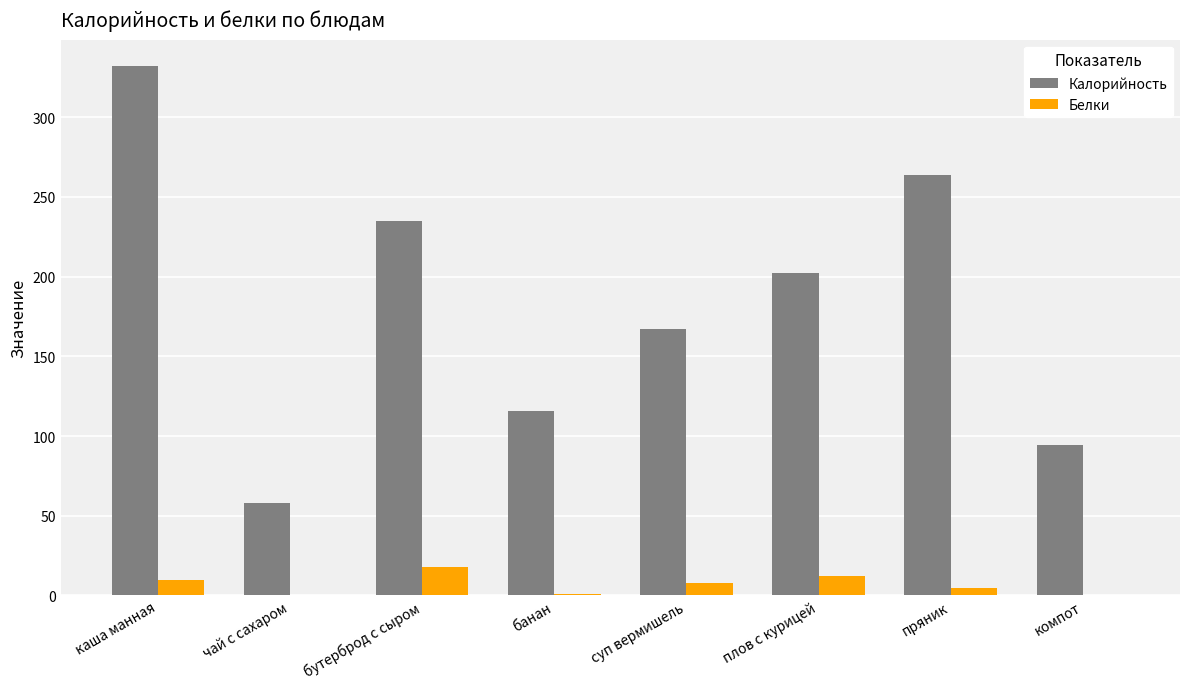

Which category has the highest value across all series?

каша манная